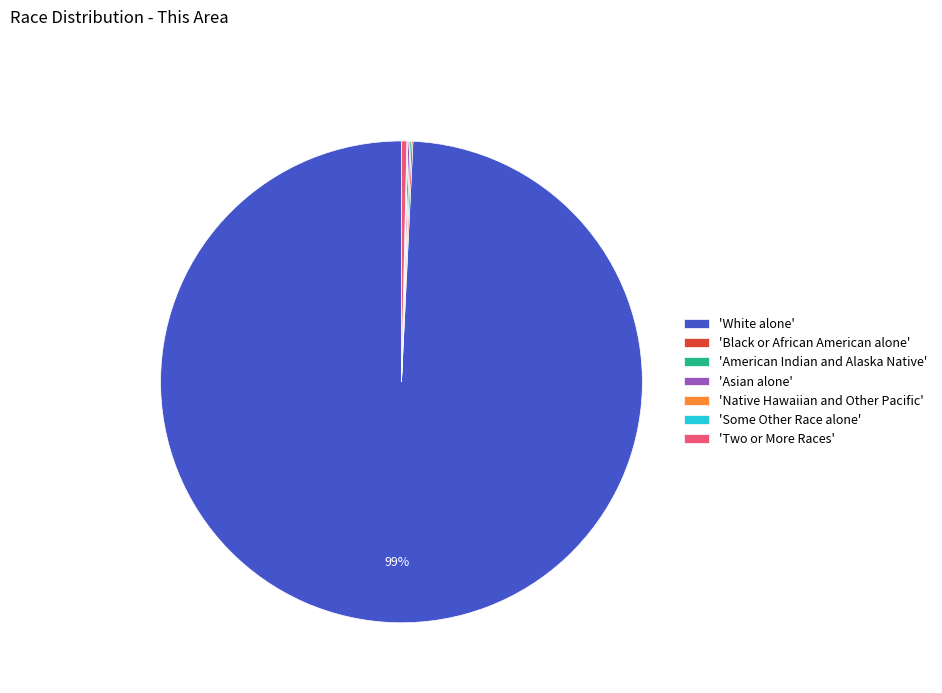

What is the majority slice?

'White alone'